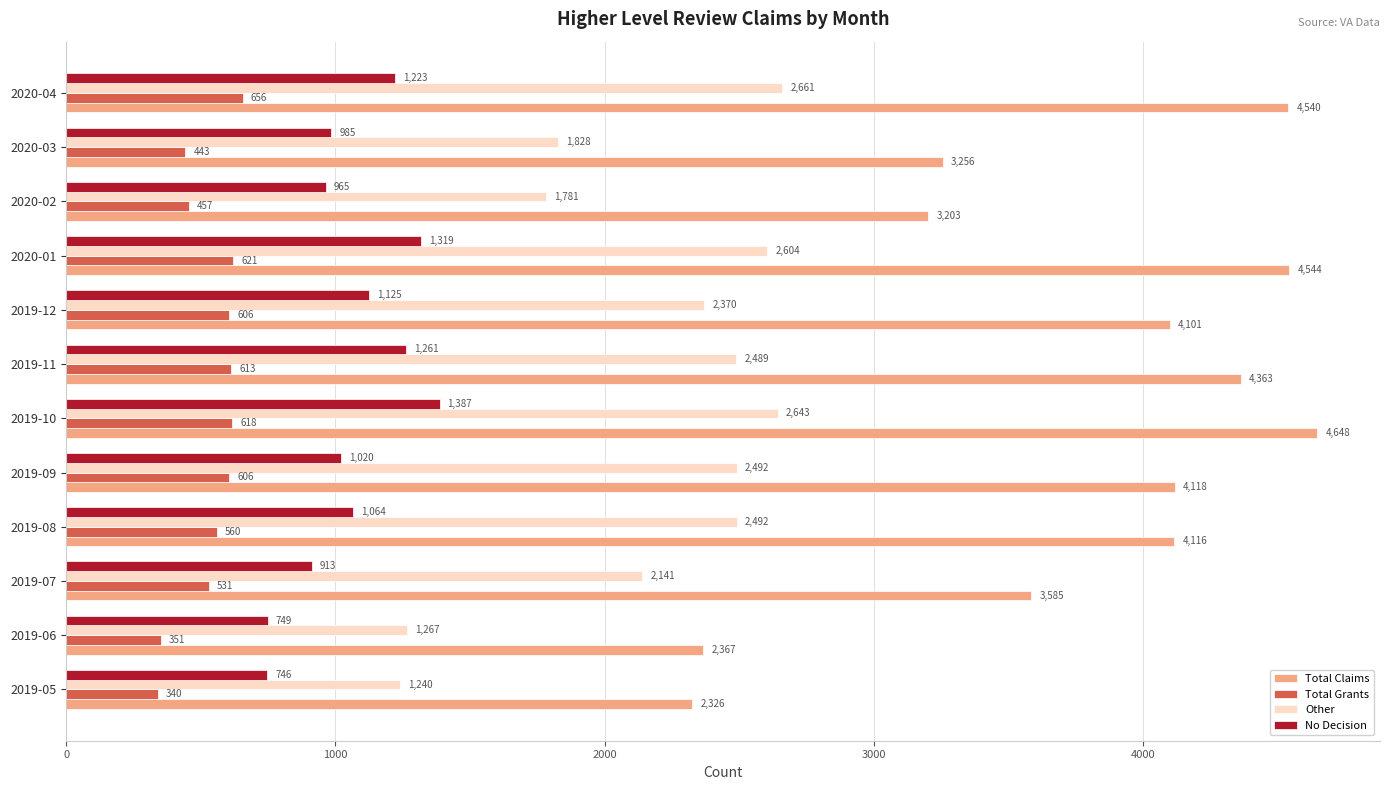

Is the value of Total Claims at 2019-05 greater than the value of No Decision at 2019-06?

Yes